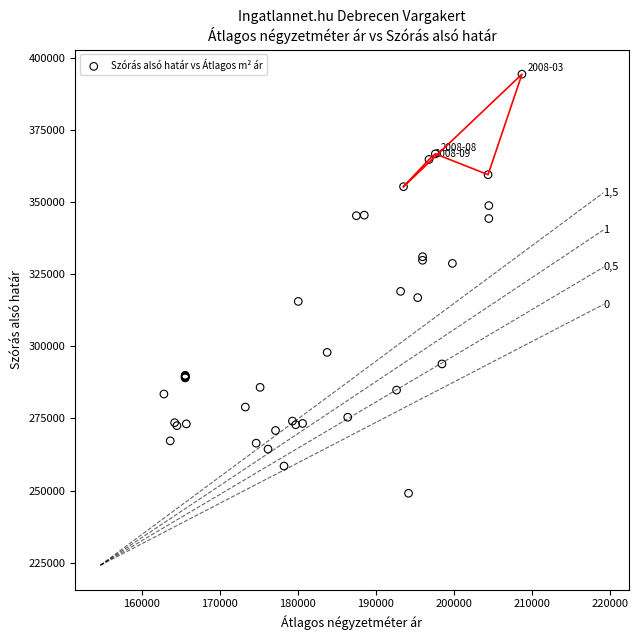

What Y value in the scatter plot is closest to 321661?

319012